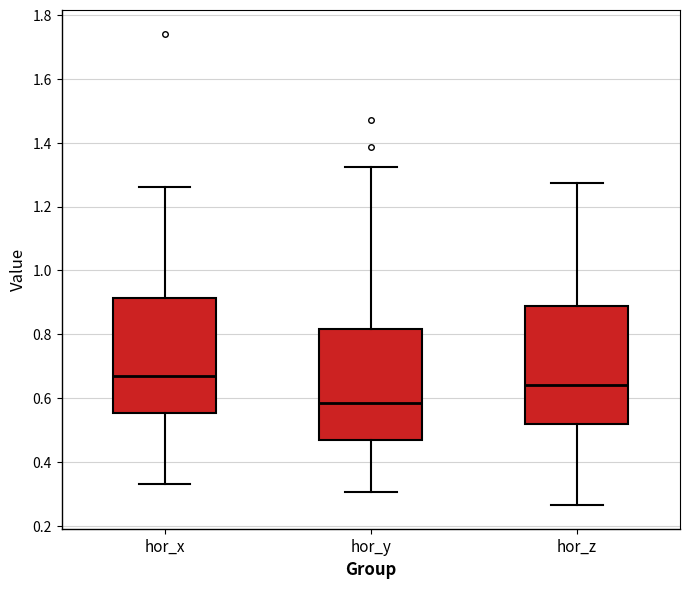

Reading left to right, transcribe this box plot: for each box, give where its median line is, the range the box spans, and where its two whiskers end, as read against the y-axis. The values are not printed on the chart, so give them approximately, as read against the axis.

hor_x: median 0.66, box 0.56 to 0.92, whiskers 0.32 to 1.26
hor_y: median 0.58, box 0.46 to 0.82, whiskers 0.30 to 1.32
hor_z: median 0.64, box 0.52 to 0.88, whiskers 0.26 to 1.28